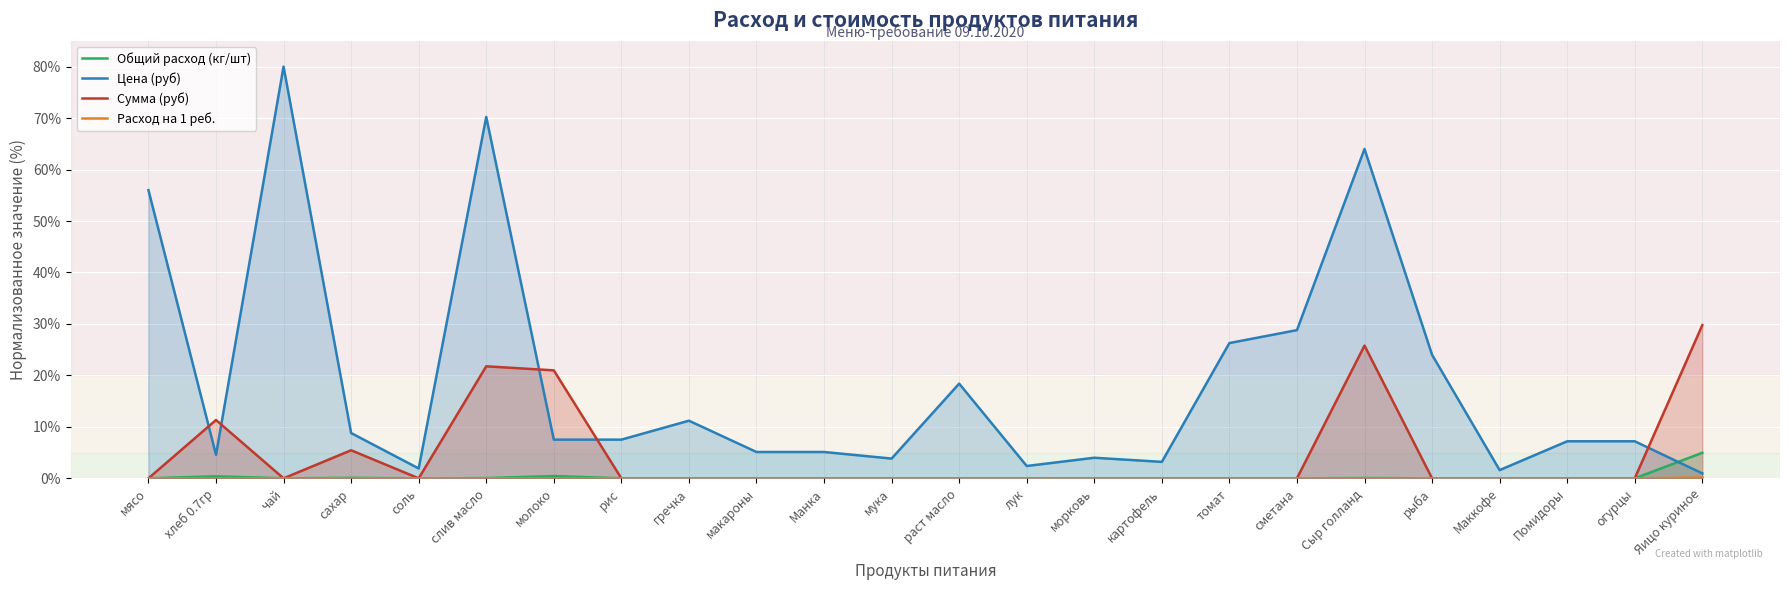

Which series has the widest spread of values?

Цена (руб)